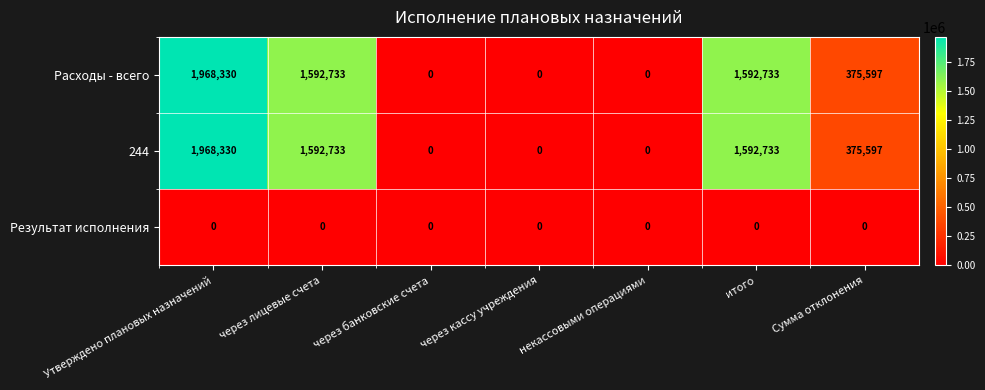

What is the difference between the highest and lowest values at Сумма отклонения?

375597